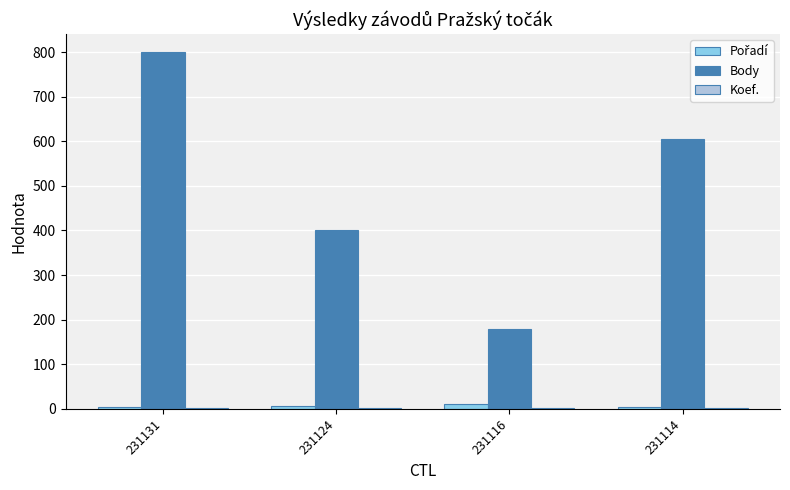

How many series are shown in this chart?

3